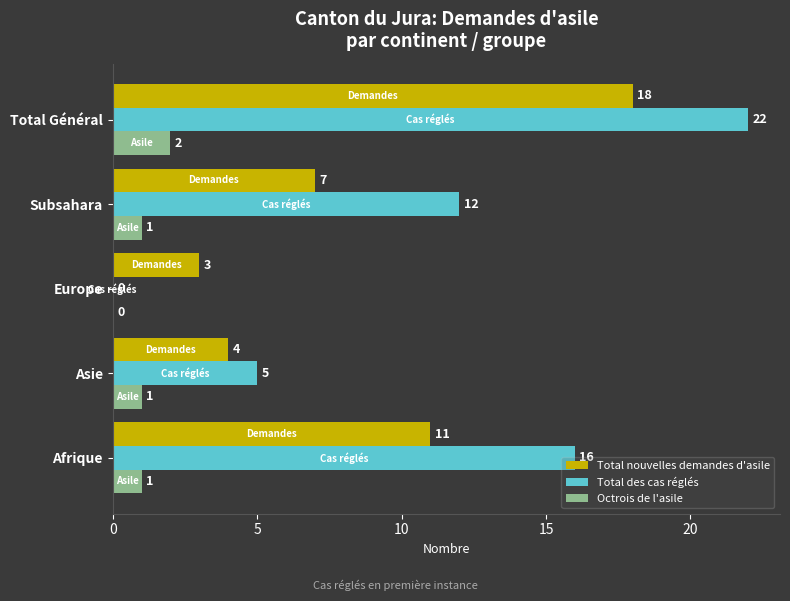

How many distinct data groups are displayed?

3